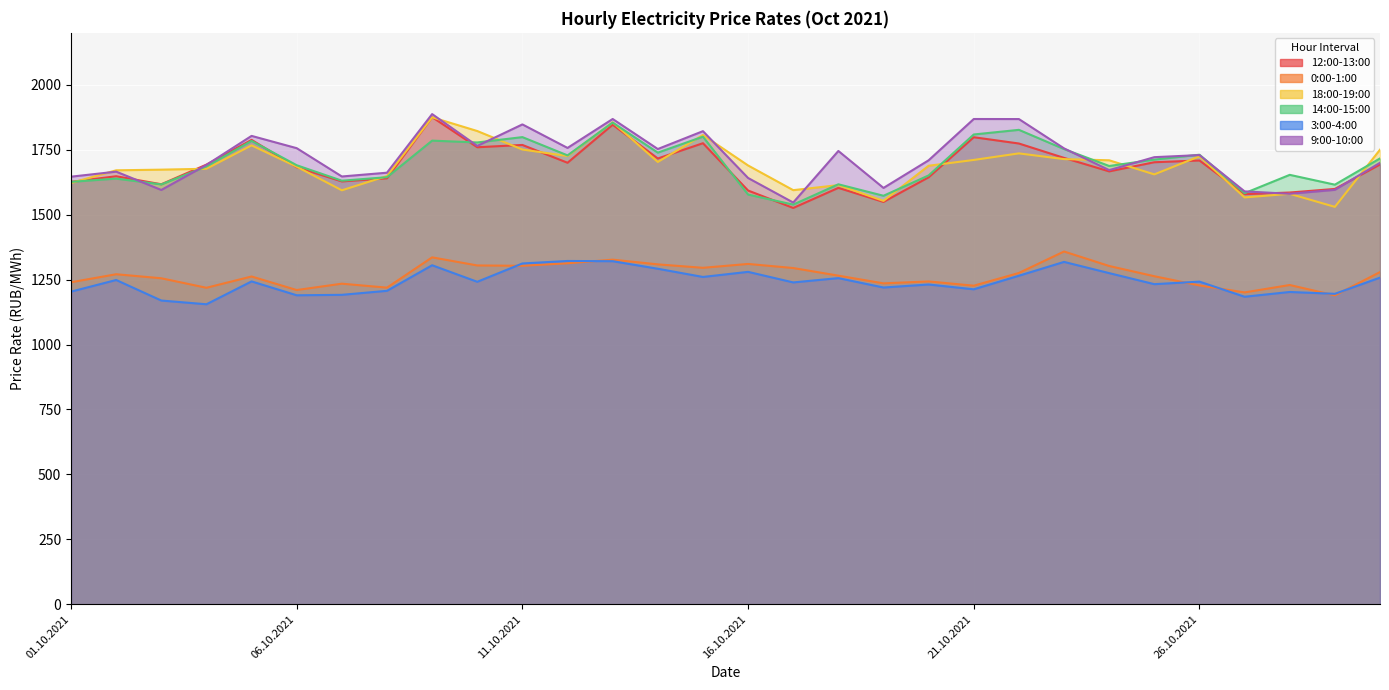

What is the highest value of the 3:00-4:00 series?

1321.7